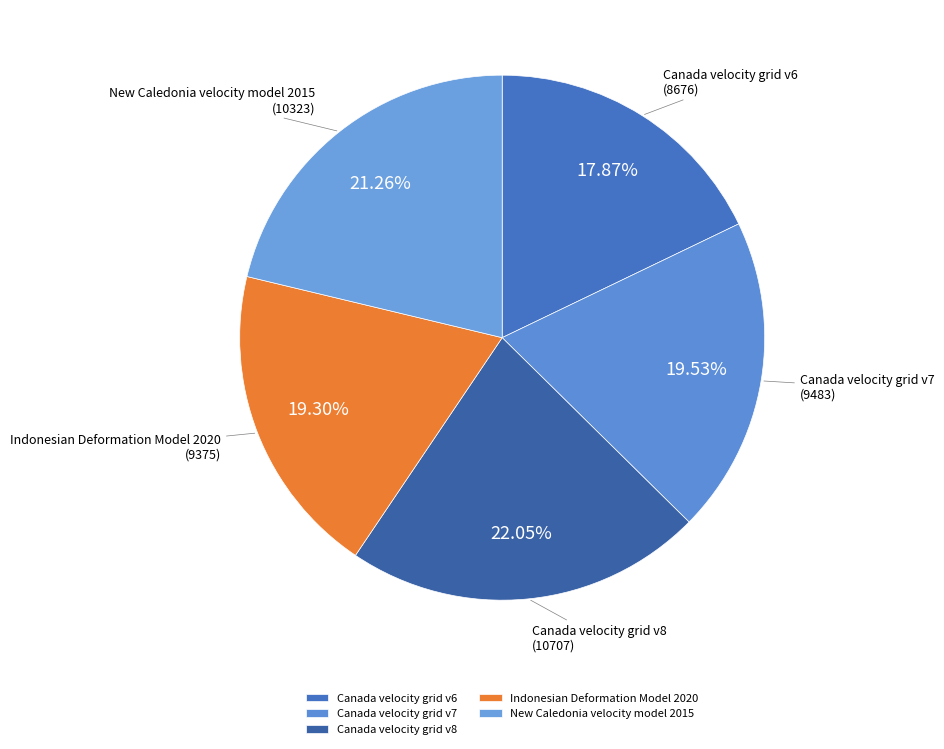

How many slices are in this pie chart?

5